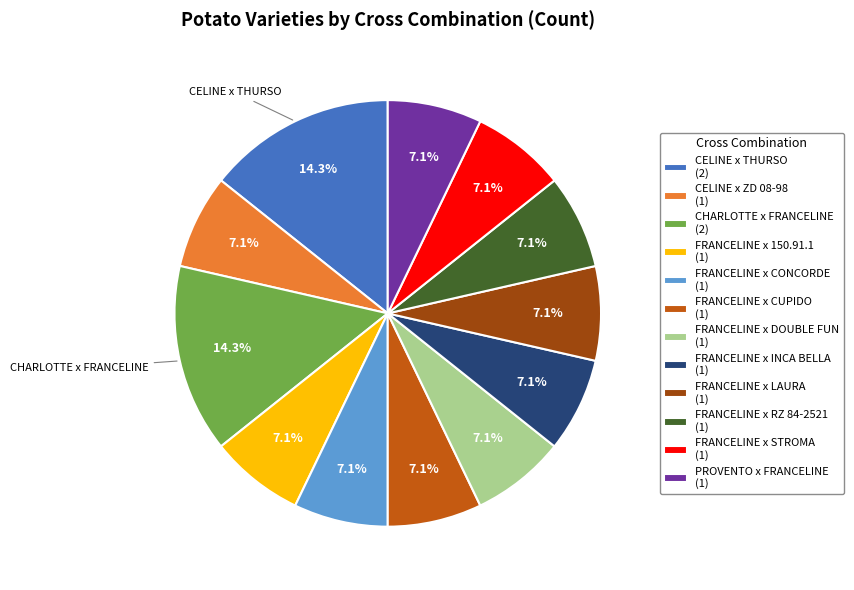

Is there a majority slice in this chart?

No